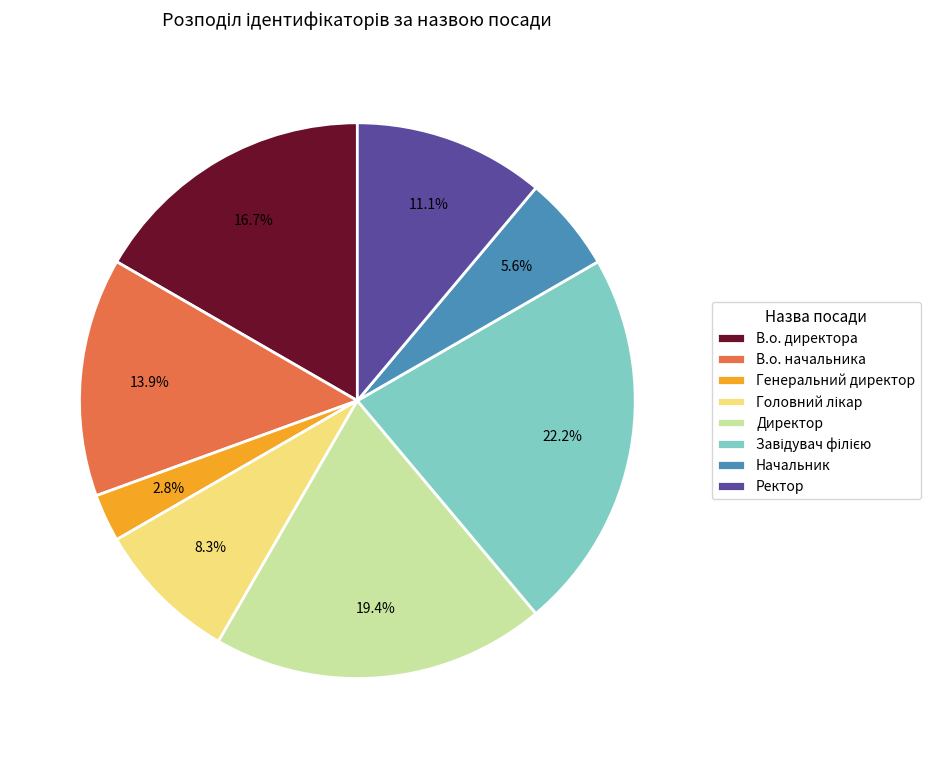

The В.о. начальника slice represents 14% of the pie. True or false?

True